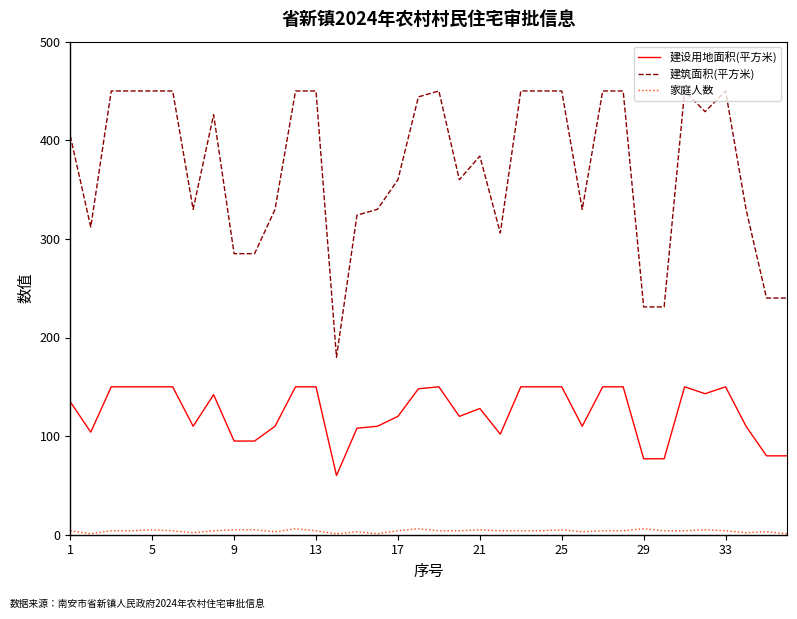

Rank the series by their average value, from highest to lowest.

建筑面积(平方米), 建设用地面积(平方米), 家庭人数